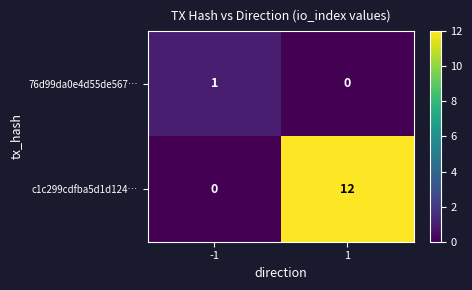

Rank the series at 1 from lowest to highest value.

76d99da0e4d55de567…, c1c299cdfba5d1d124…